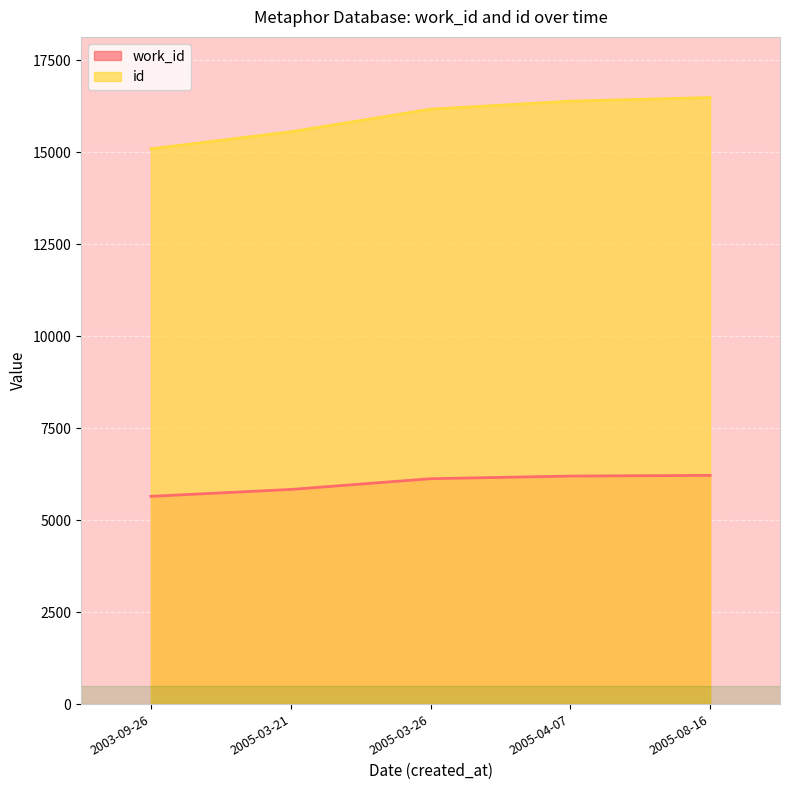

Reading left to right, extract all data points from this chart.

work_id: 2003-09-26=5647	2005-03-21=5834	2005-03-26=6126	2005-04-07=6198	2005-08-16=6217
id: 2003-09-26=15094	2005-03-21=15556	2005-03-26=16171	2005-04-07=16388	2005-08-16=16487